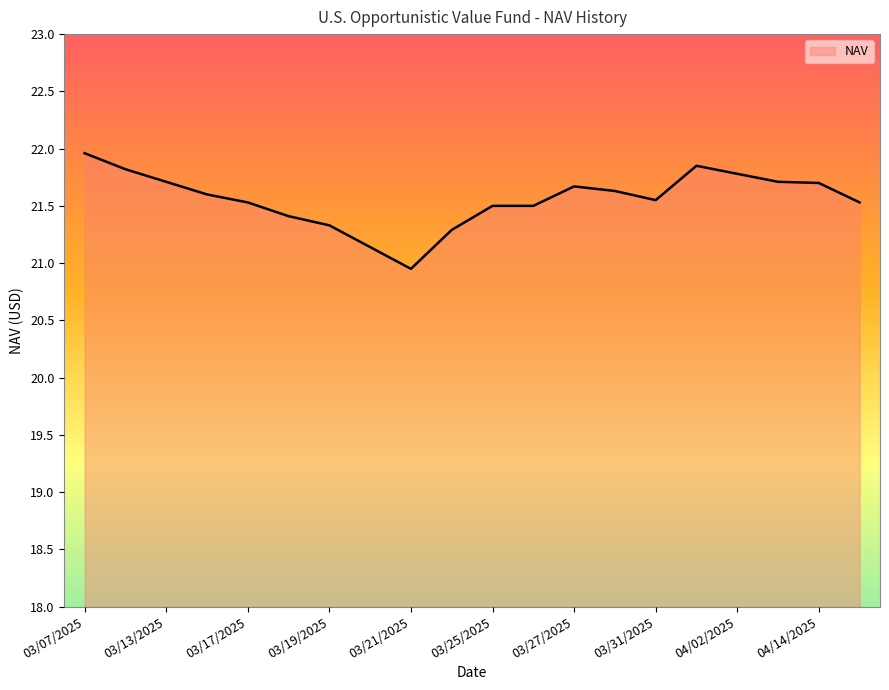

What is the difference between the maximum and minimum values?

1.0